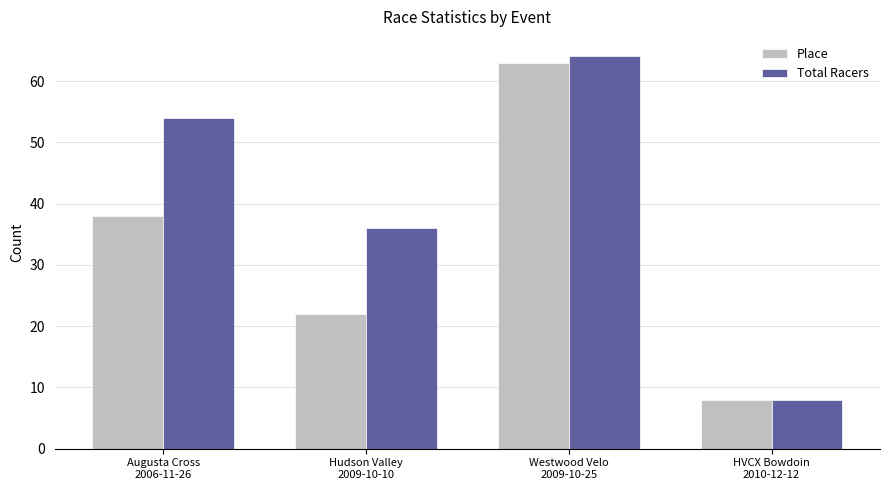

Count the number of data series in this chart.

2